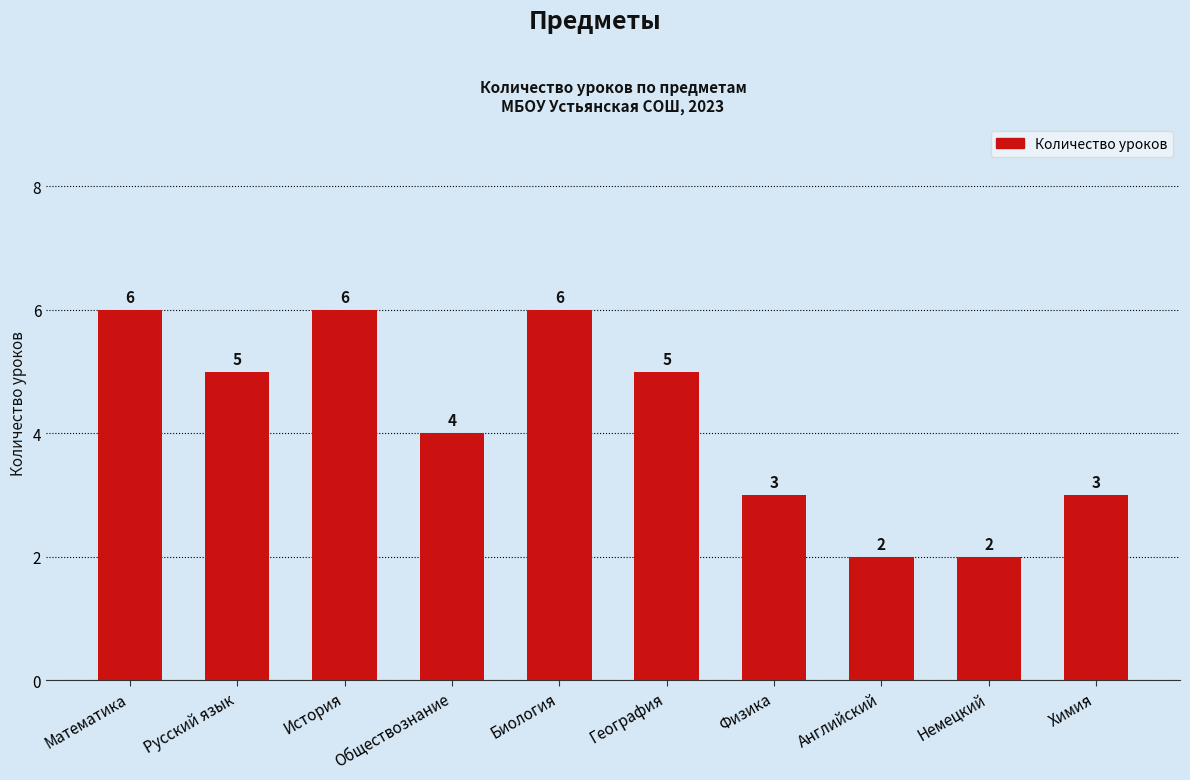

What is the change in value from Биология to Английский?

-4